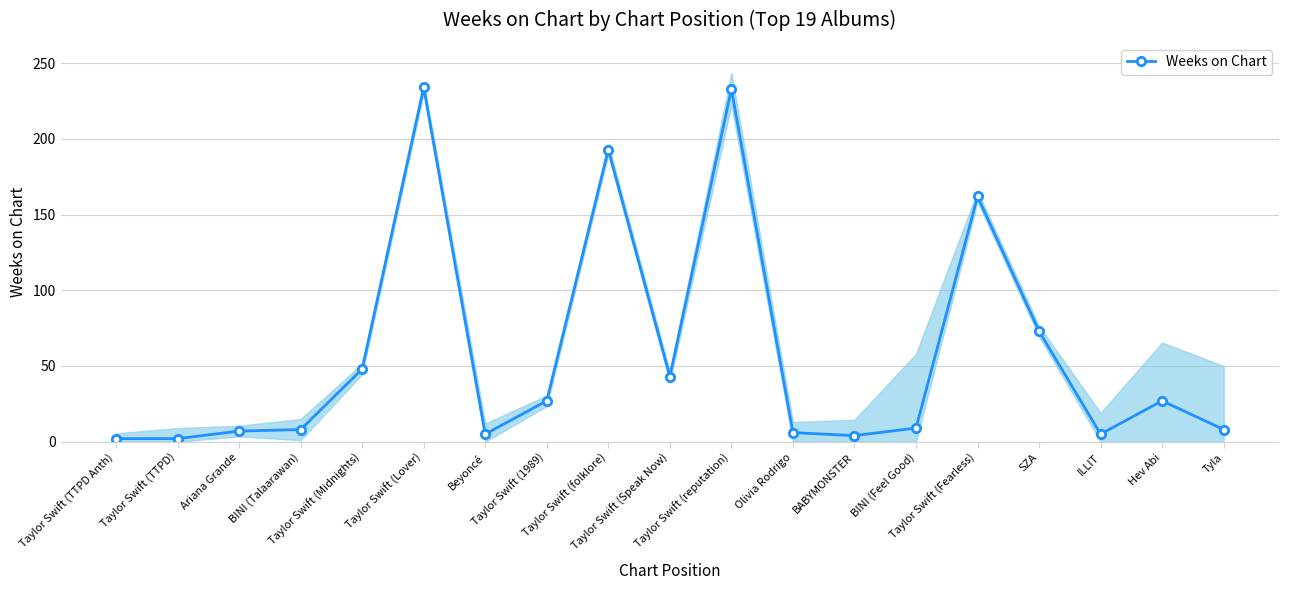

Reading left to right, transcribe all the data shown in this chart.

Taylor Swift (TTPD Anth)=2	Taylor Swift (TTPD)=2	Ariana Grande=7	BINI (Talaarawan)=8	Taylor Swift (Midnights)=48	Taylor Swift (Lover)=234	Beyoncé=5	Taylor Swift (1989)=27	Taylor Swift (folklore)=193	Taylor Swift (Speak Now)=43	Taylor Swift (reputation)=233	Olivia Rodrigo=6	BABYMONSTER=4	BINI (Feel Good)=9	Taylor Swift (Fearless)=162	SZA=73	ILLIT=5	Hev Abi=27	Tyla=8